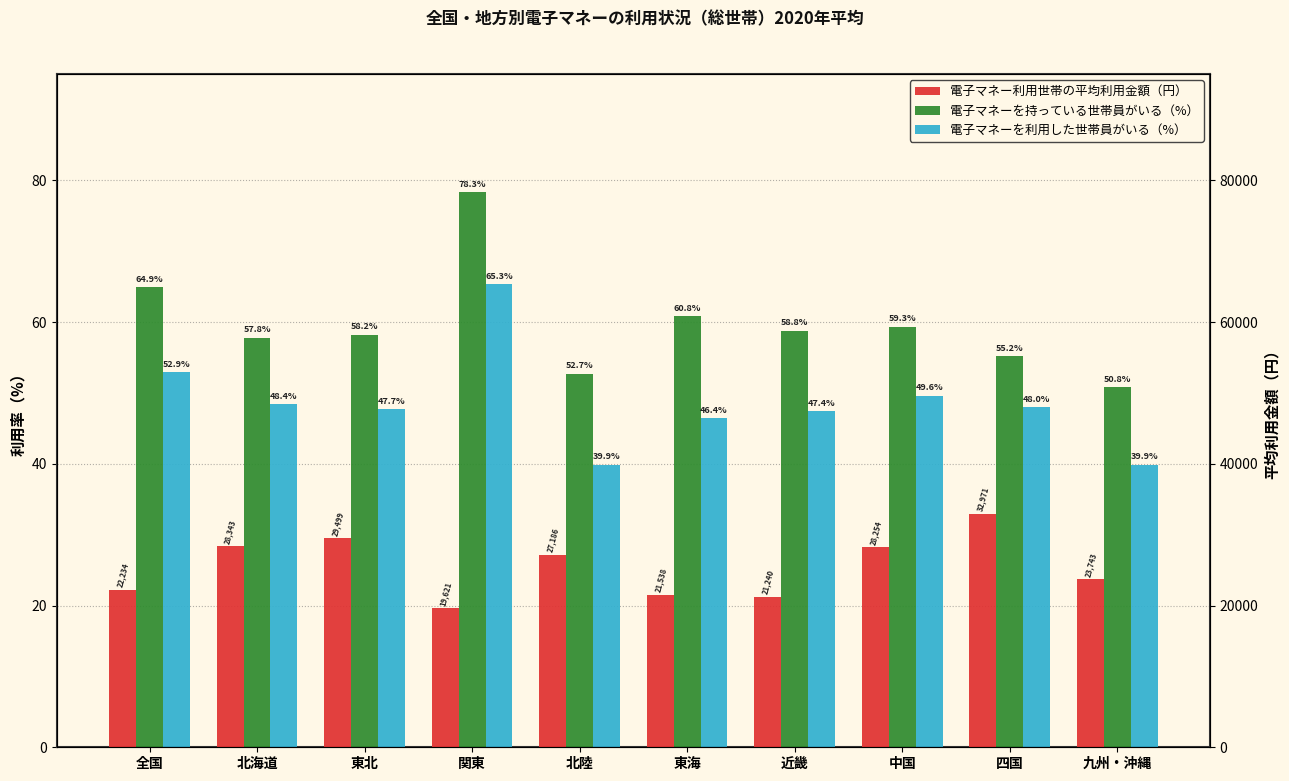

What is the highest value of the 電子マネー利用世帯の平均利用金額（円） series?

32971.0